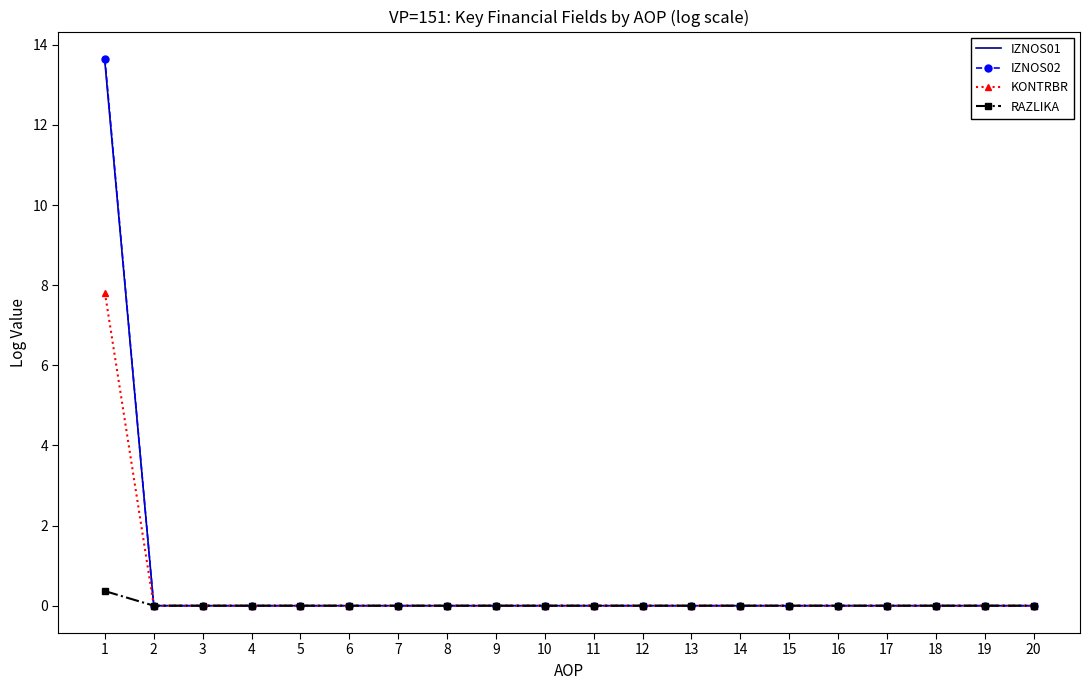

The IZNOS01 series shows 8.0 at 4. True or false?

False